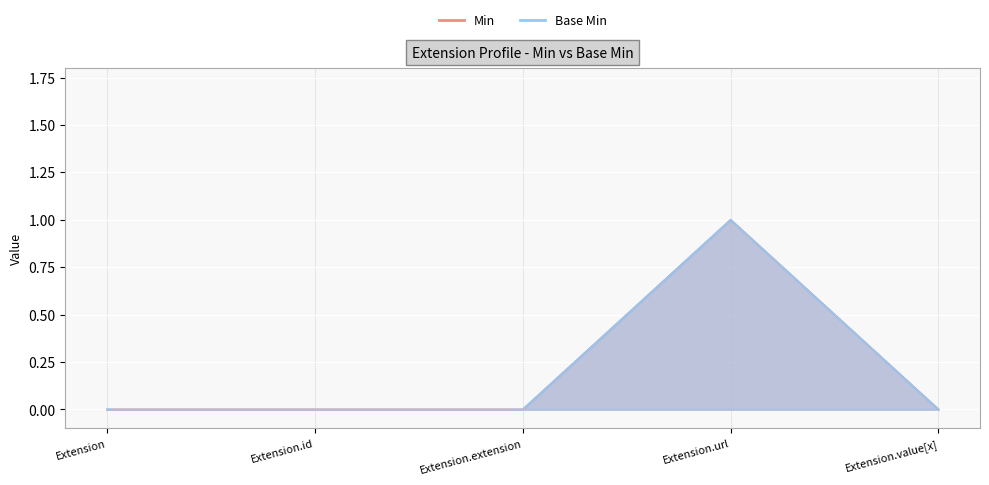

Which category has the lowest value across all series?

Extension